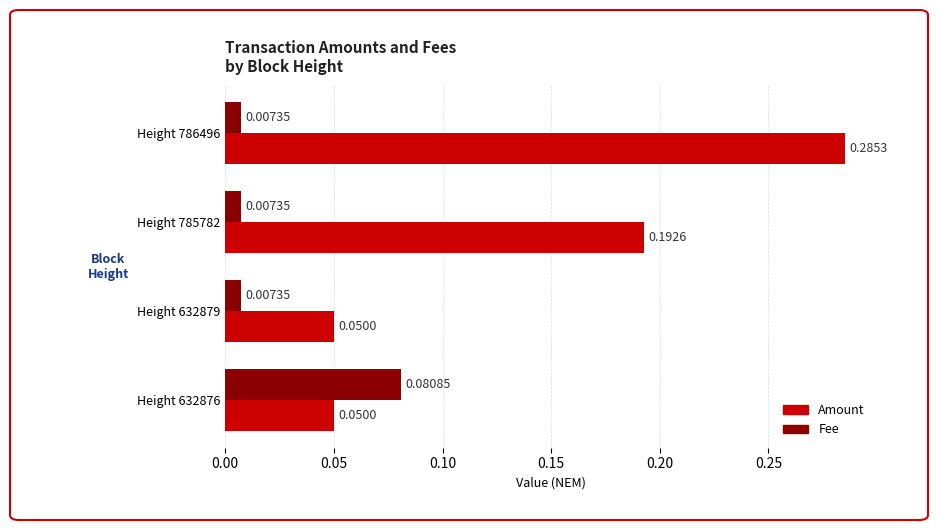

Which series changed the most between Height 786496 and Height 632879?

Amount